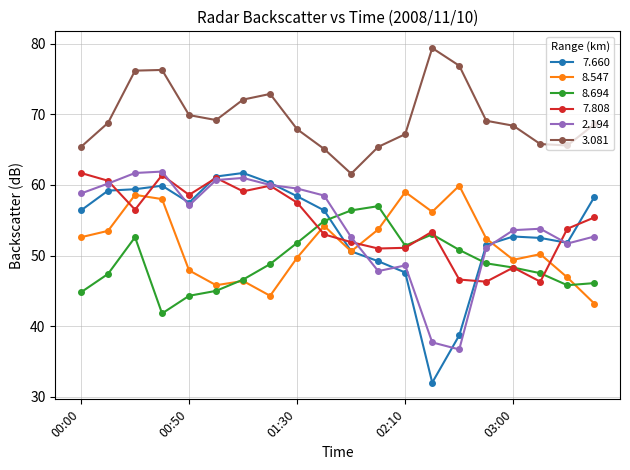

What is the lowest value of the 7.660 series?

32.0